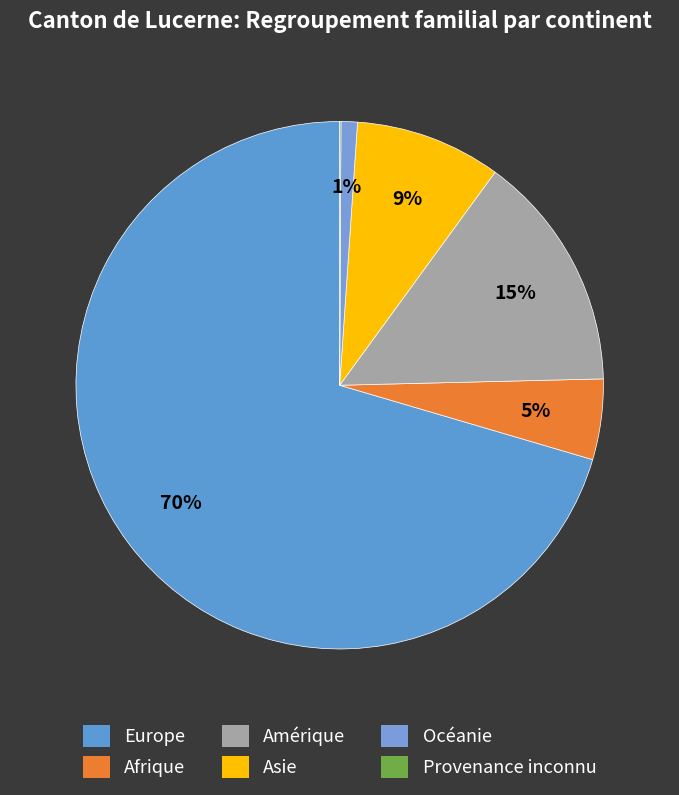

To the nearest percent, what percentage of the pie is Océanie?

1%